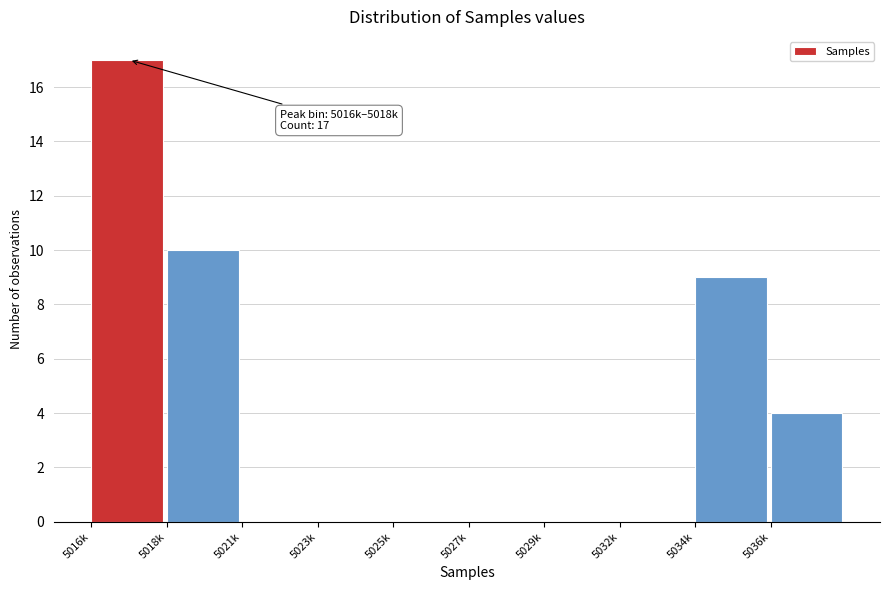

Reading left to right, what are all the values shown in this chart?

5016k=17	5018k=10	5021k=0	5023k=0	5025k=0	5027k=0	5029k=0	5032k=0	5034k=9	5036k=4